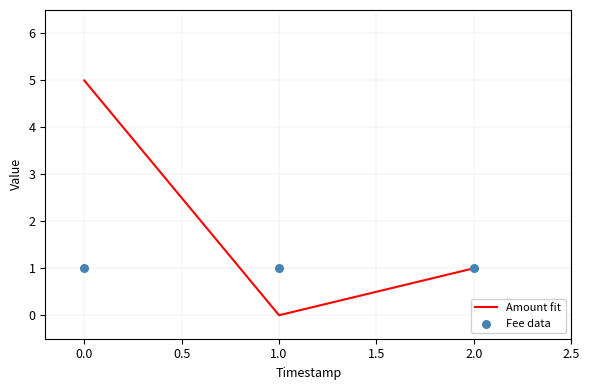

The Amount fit series shows 2 at 2.0. True or false?

False